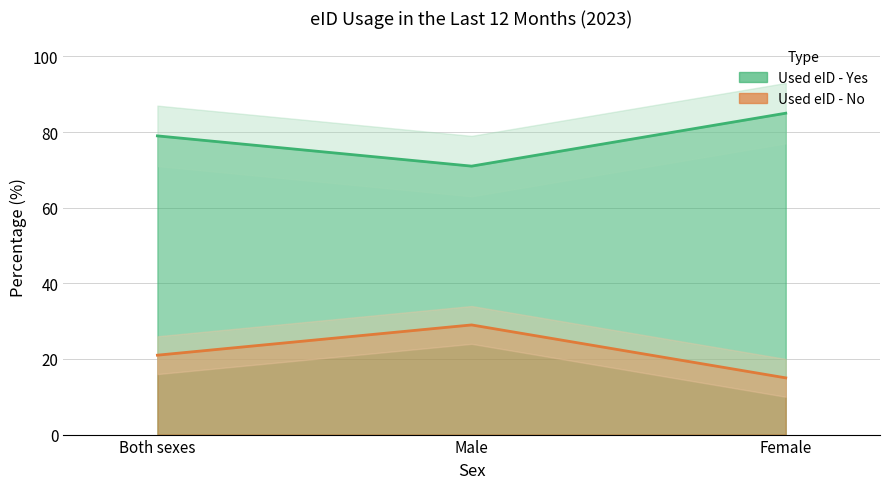

Is it true that Used eID - No equals 15 at Male?

False